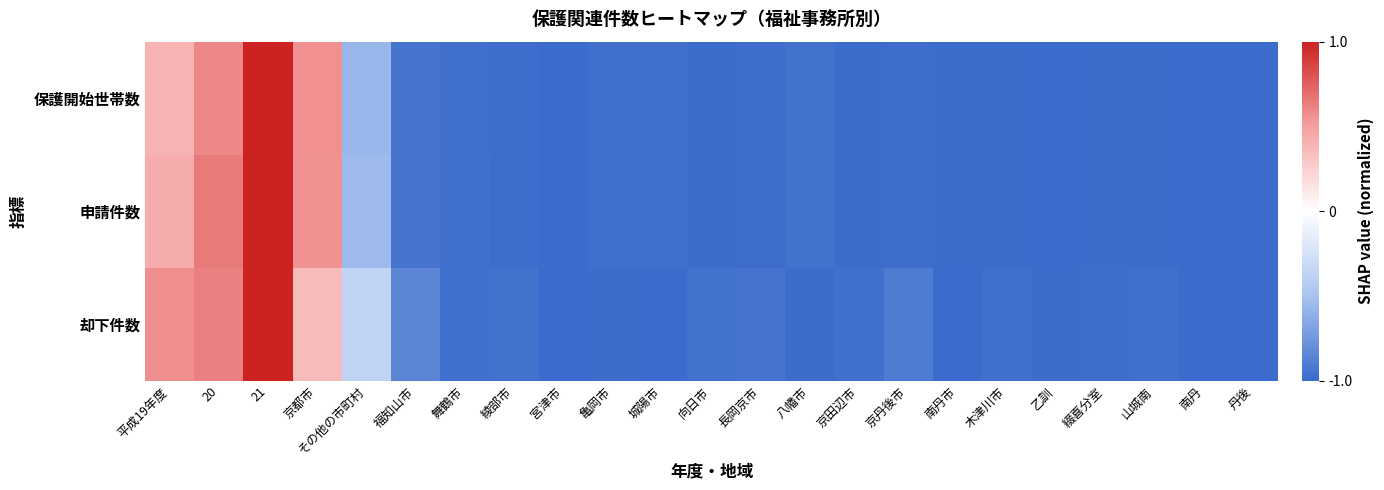

Reading right to left, list all the values displayed in this chart.

保護開始世帯数: 丹後=-1.0	南丹=-1.0	山城南=-1.0	綴喜分室=-1.0	乙訓=-1.0	木津川市=-1.0	南丹市=-1.0	京丹後市=-1.0	京田辺市=-1.0	八幡市=-1.0	長岡京市=-1.0	向日市=-1.0	城陽市=-1.0	亀岡市=-1.0	宮津市=-1.0	綾部市=-1.0	舞鶴市=-1.0	福知山市=-0.9	その他の市町村=-0.6	京都市=0.6	21=1.0	20=0.6	平成19年度=0.4
申請件数: 丹後=-1.0	南丹=-1.0	山城南=-1.0	綴喜分室=-1.0	乙訓=-1.0	木津川市=-1.0	南丹市=-1.0	京丹後市=-1.0	京田辺市=-1.0	八幡市=-1.0	長岡京市=-1.0	向日市=-1.0	城陽市=-1.0	亀岡市=-1.0	宮津市=-1.0	綾部市=-1.0	舞鶴市=-1.0	福知山市=-0.9	その他の市町村=-0.6	京都市=0.6	21=1.0	20=0.6	平成19年度=0.4
却下件数: 丹後=-1.0	南丹=-1.0	山城南=-1.0	綴喜分室=-1.0	乙訓=-1.0	木津川市=-1.0	南丹市=-1.0	京丹後市=-0.9	京田辺市=-1.0	八幡市=-1.0	長岡京市=-1.0	向日市=-1.0	城陽市=-1.0	亀岡市=-1.0	宮津市=-1.0	綾部市=-1.0	舞鶴市=-1.0	福知山市=-0.8	その他の市町村=-0.4	京都市=0.4	21=1.0	20=0.6	平成19年度=0.6